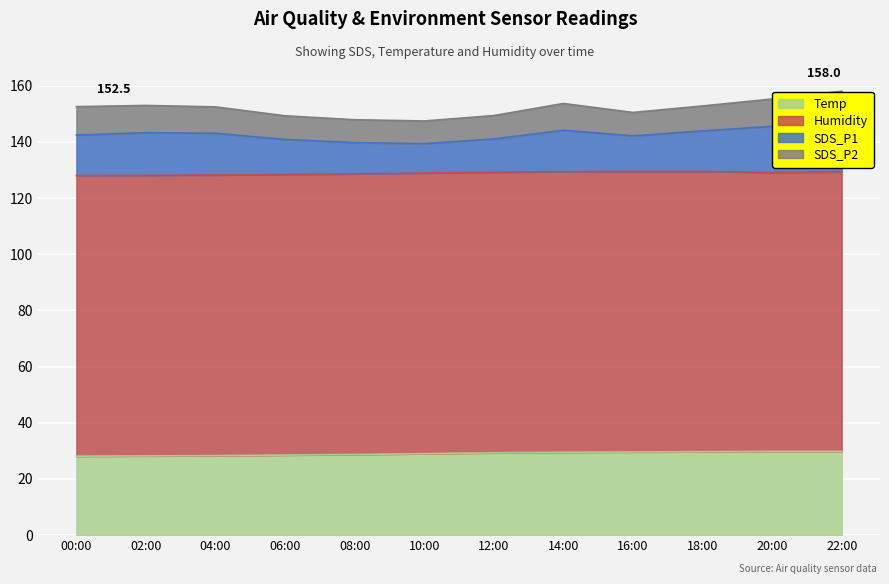

The value of Temp at 04:00 is 28.3. True or false?

True